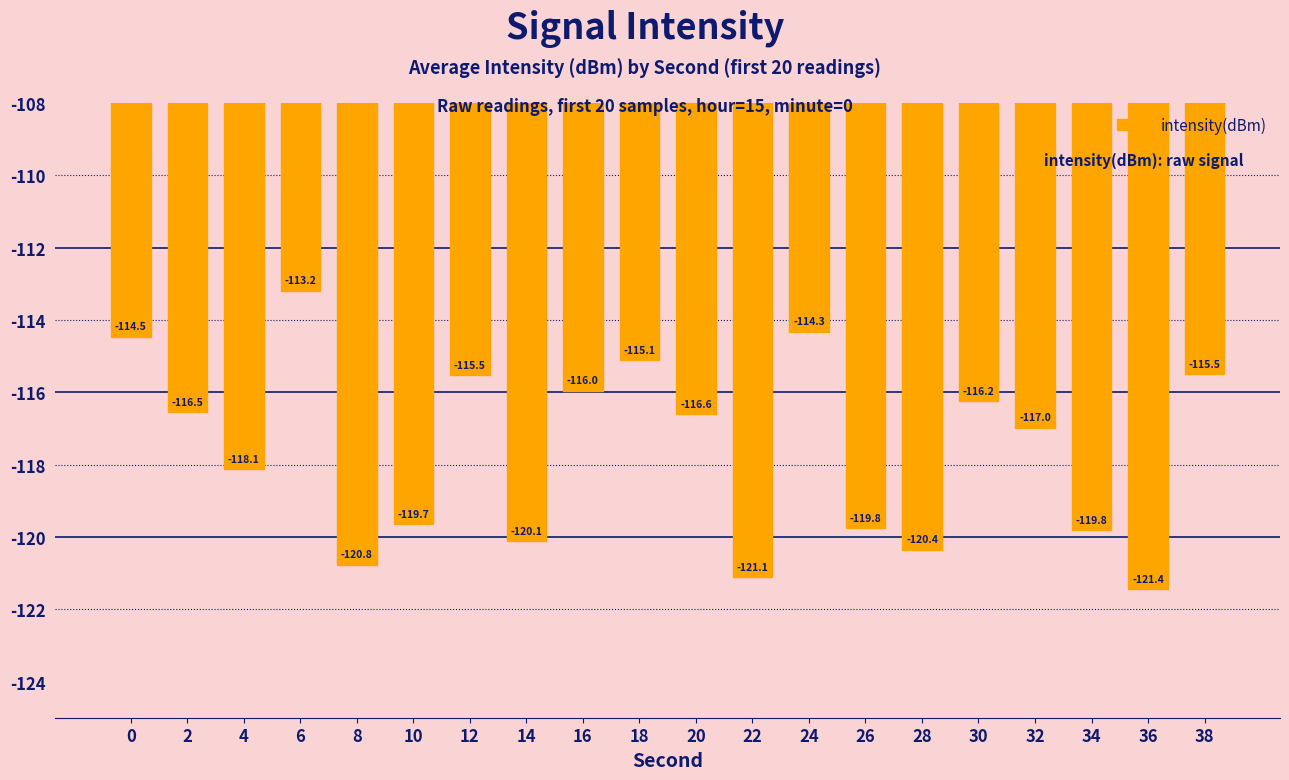

Does the chart contain stacked bars?

No